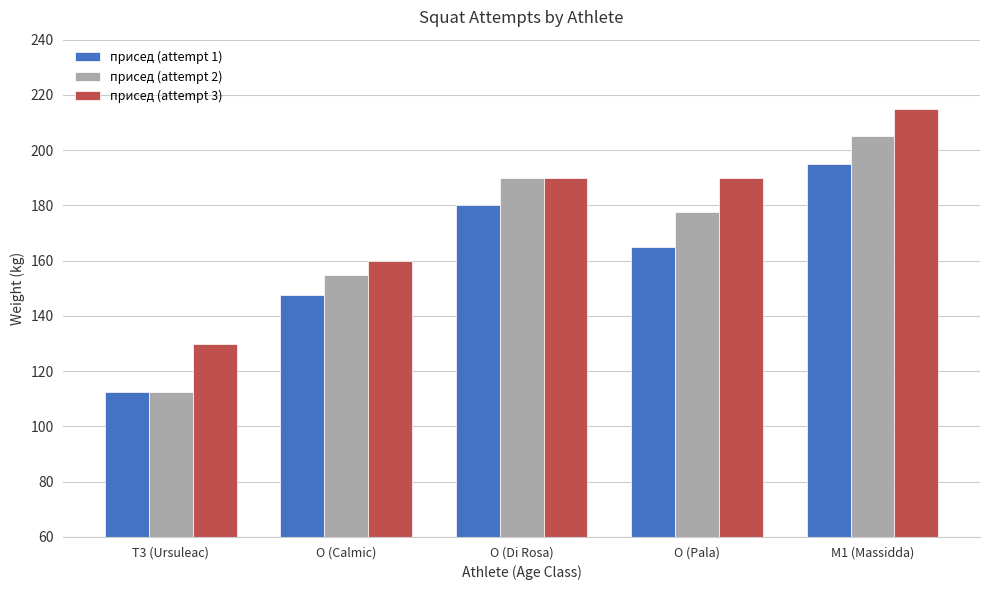

At which label is присед (attempt 1) closest to 153?

O (Calmic)